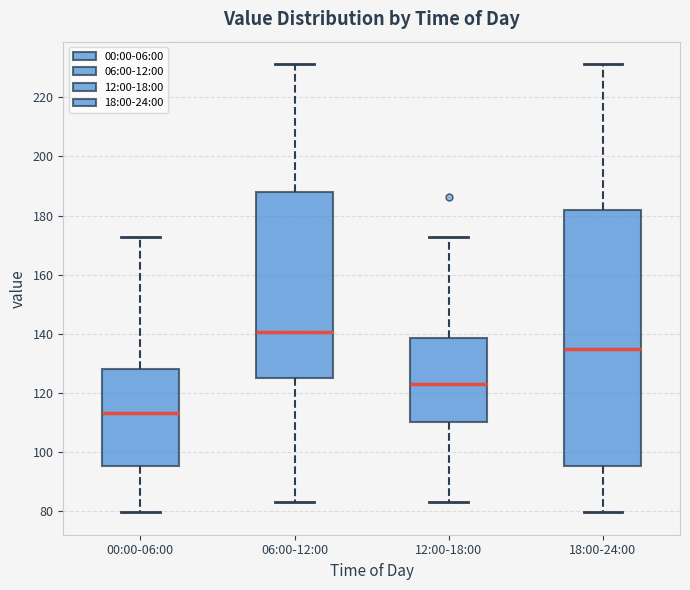

Reading left to right, transcribe this box plot: for each box, give where its median line is, the range the box spans, and where its two whiskers end, as read against the y-axis. The values are not printed on the chart, so give them approximately, as read against the axis.

00:00-06:00: median 114, box 96 to 128, whiskers 80 to 172
06:00-12:00: median 140, box 126 to 188, whiskers 84 to 232
12:00-18:00: median 124, box 110 to 138, whiskers 84 to 172
18:00-24:00: median 134, box 96 to 182, whiskers 80 to 232